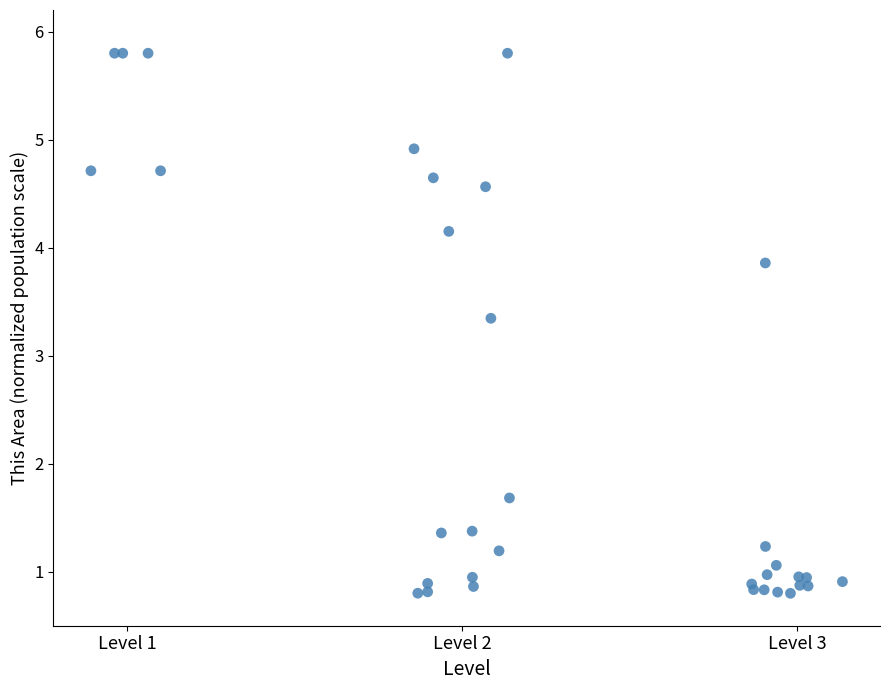

What Y value in the scatter plot is closest to 3?

3.3